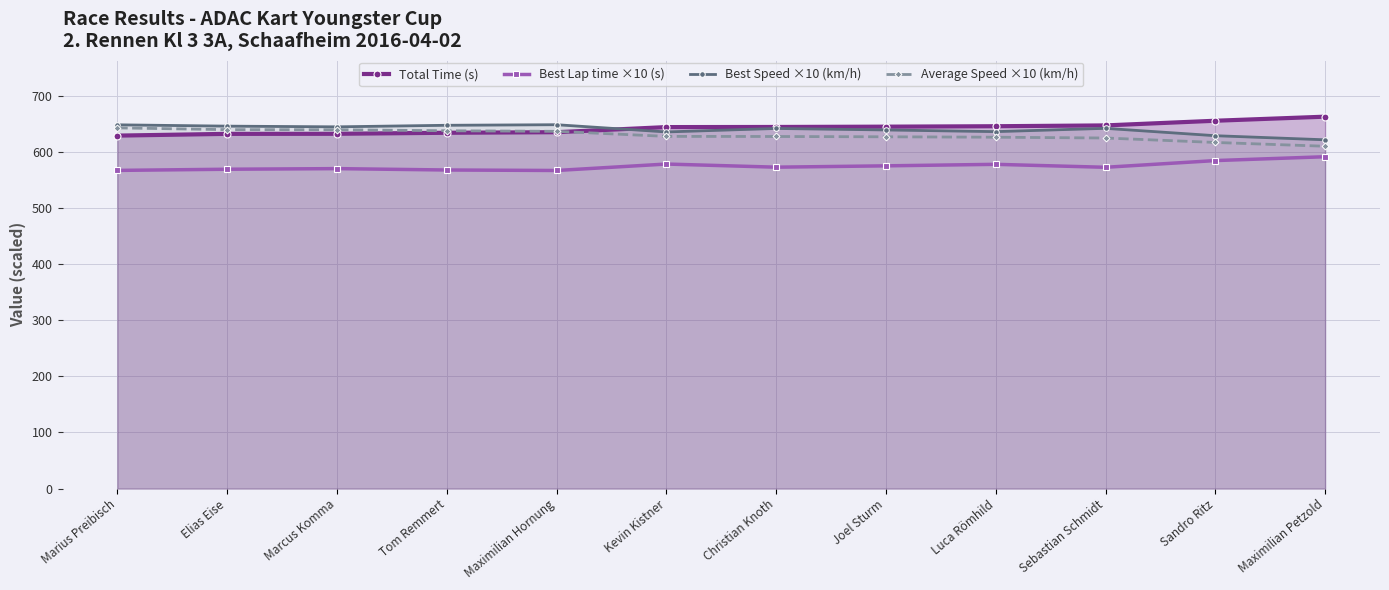

What is the sum of the Total Time (s) values at Marius Preibisch and Elias Eise?

1261.7